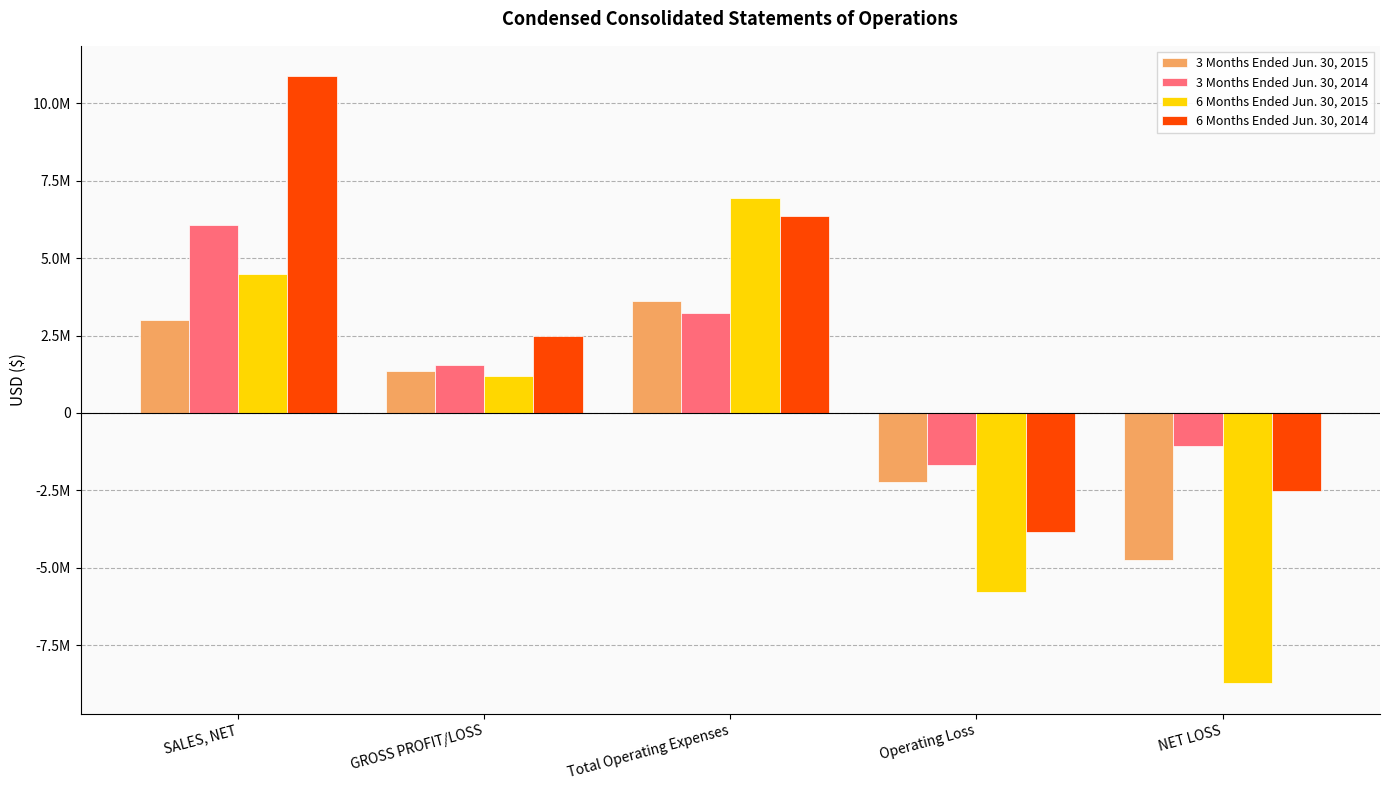

At which label does 3 Months Ended Jun. 30, 2015 reach its peak?

Total Operating Expenses